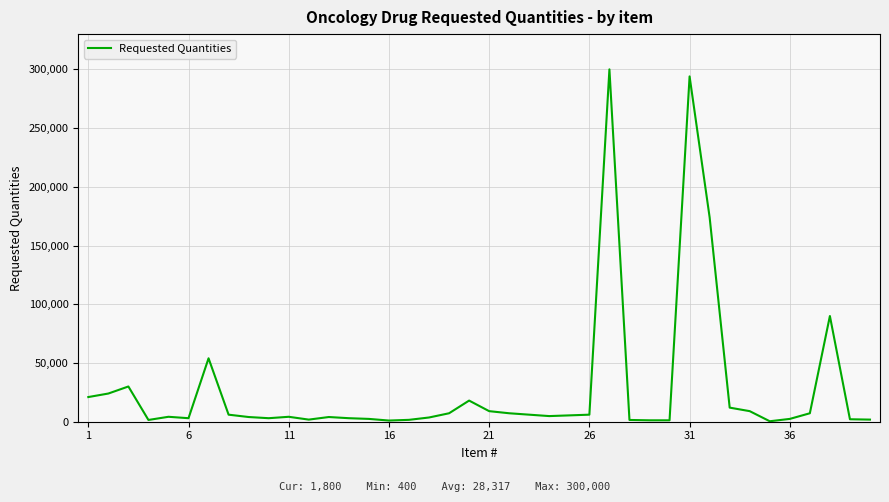

What is the average value?

28318